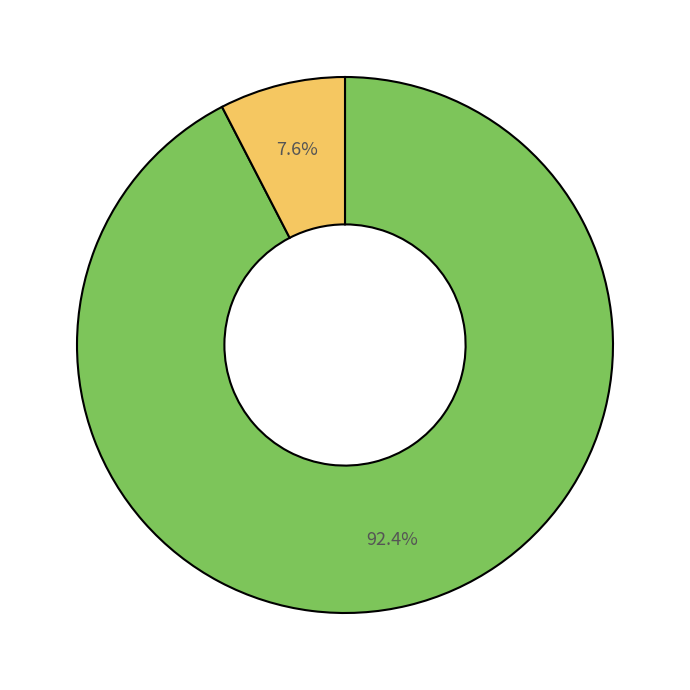

Does any single category account for the majority?

Yes